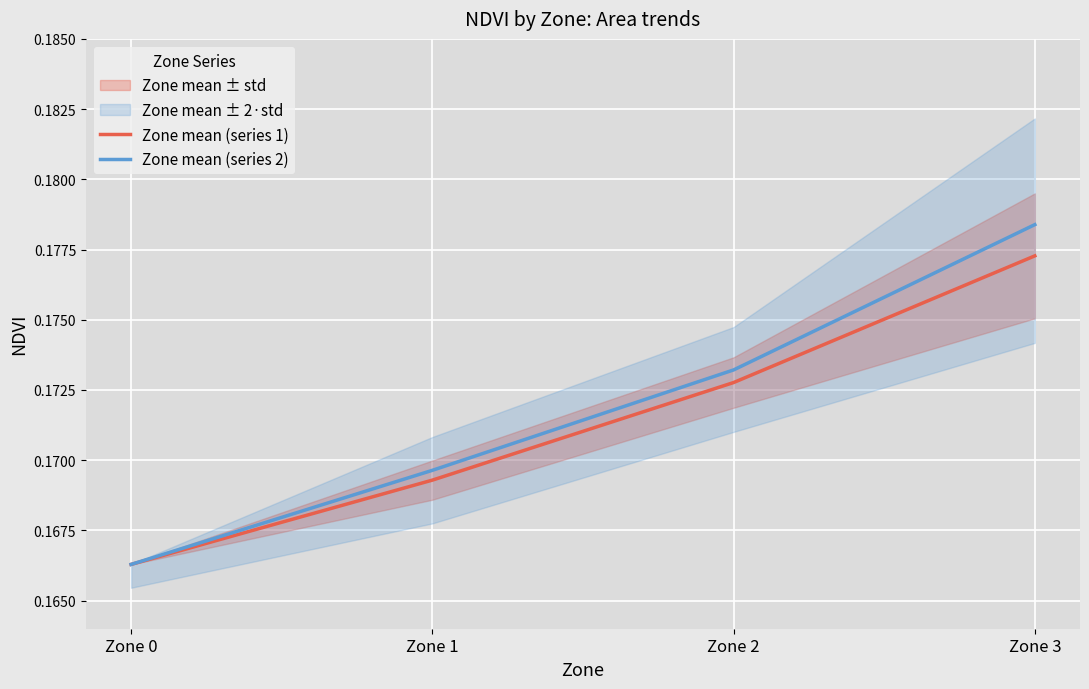

Rank the series by their average value, from lowest to highest.

Zone mean (series 1), Zone mean (series 2)